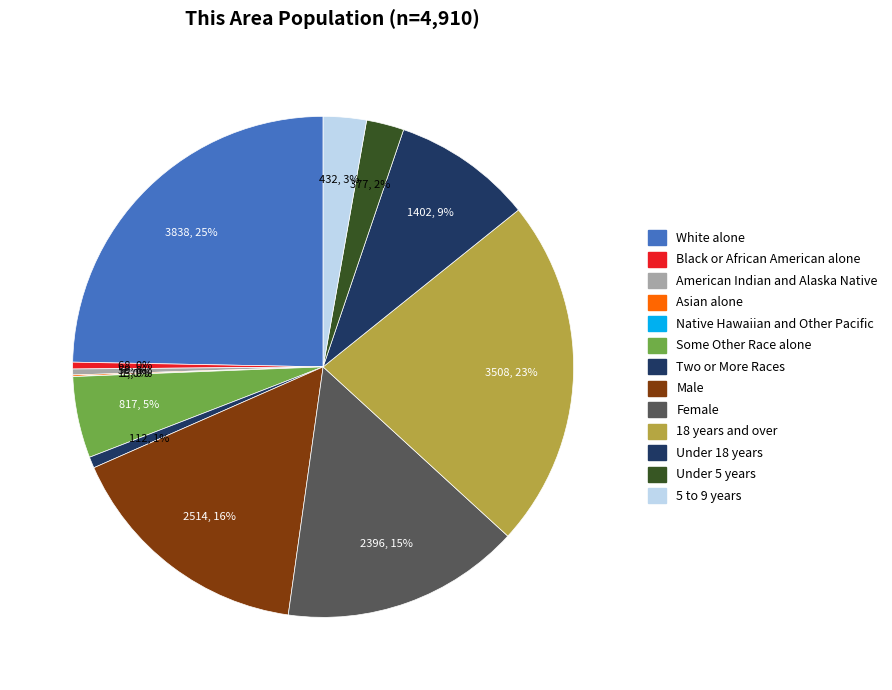

What percentage is the 5 to 9 years slice, to the nearest percent?

3%